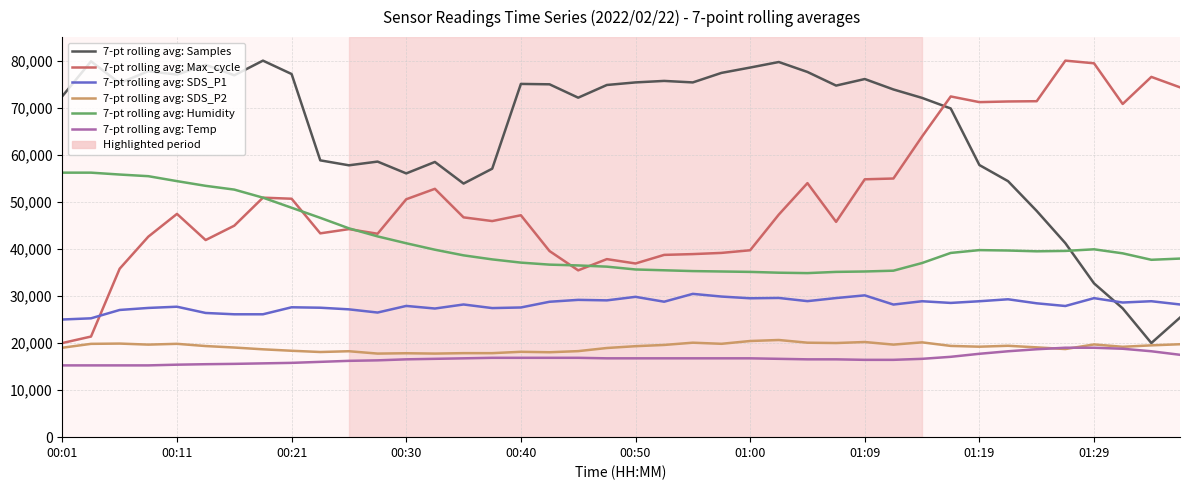

True or false: 7-pt rolling avg: Humidity has more than 1 points higher than both neighbors.

True